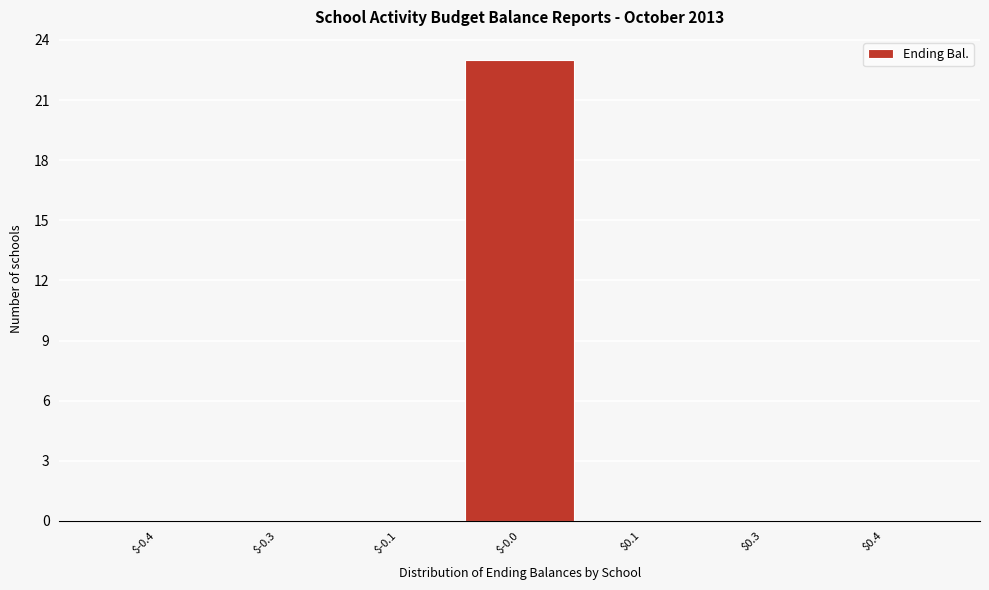

The chart shows a value of 23 at $-0.0. True or false?

True